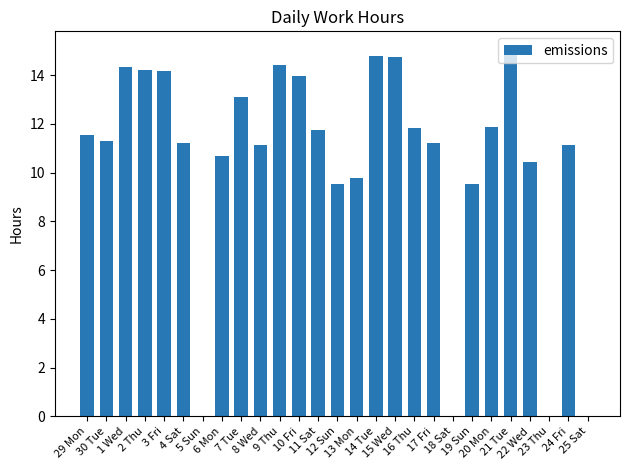

What is the sum of all values?

281.6